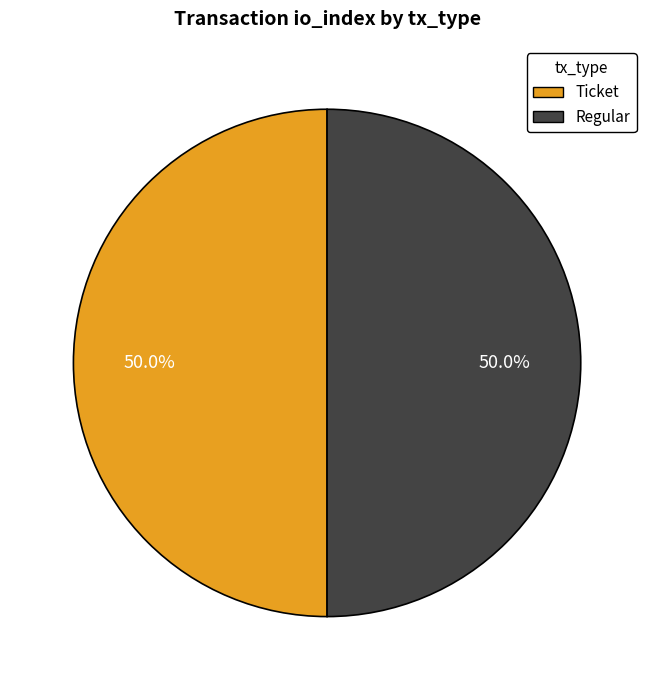

Combined, do Ticket and Regular account for over 50%?

Yes